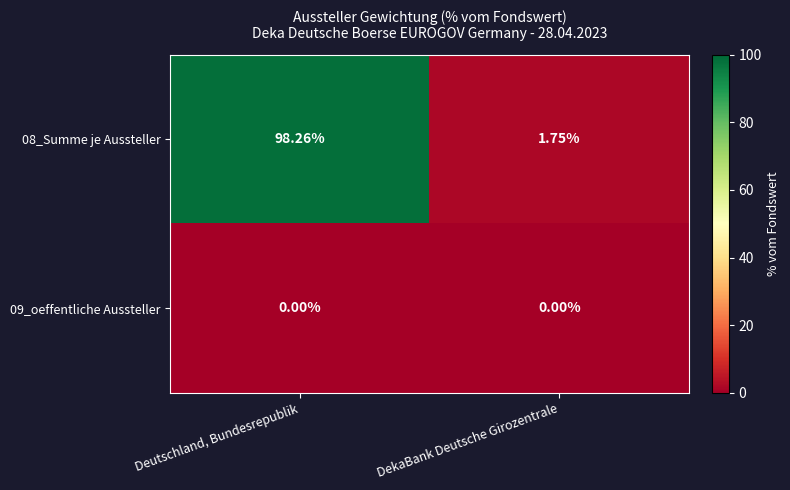

List the labels in order of 08_Summe je Aussteller value, smallest first.

DekaBank Deutsche Girozentrale, Deutschland, Bundesrepublik